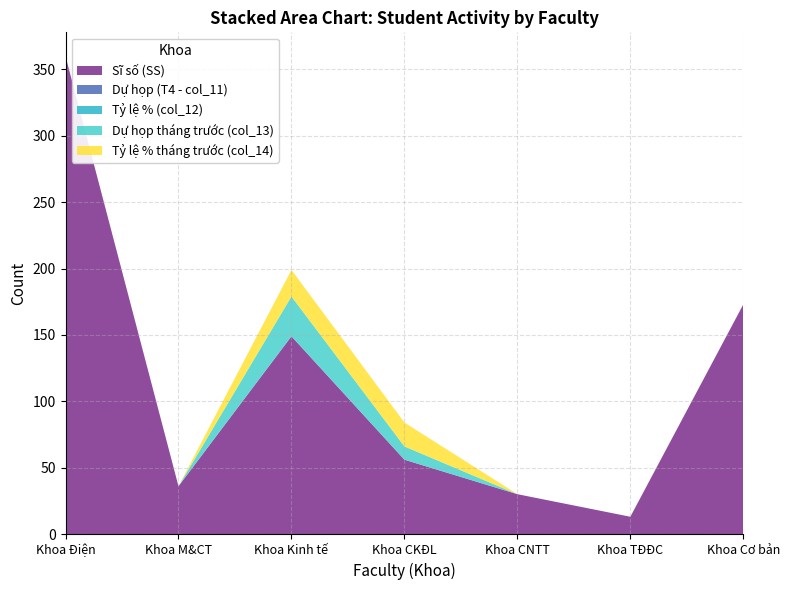

Reading left to right, list all the values displayed in this chart.

Sĩ số (SS): 360	36	149	56	30	13	173
Dự họp (T4 - col_11): 0	0	0	0	0	0	0
Tỷ lệ % (col_12): 0	0	0	0	0	0	0
Dự họp tháng trước (col_13): 0	0	30	10	0	0	0
Tỷ lệ % tháng trước (col_14): 0	0	20	18	0	0	0